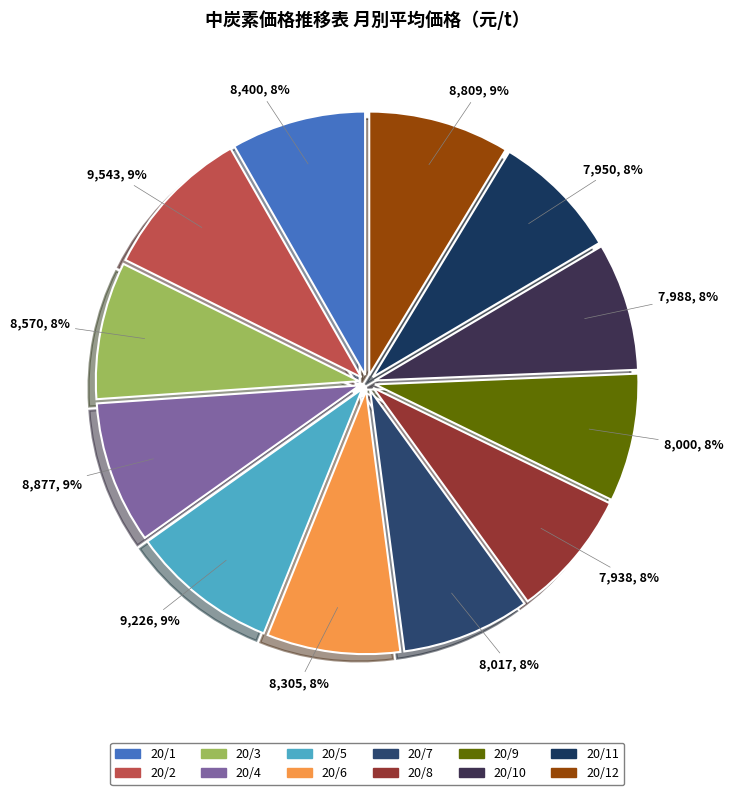

What is the largest slice in the pie chart?

20/2